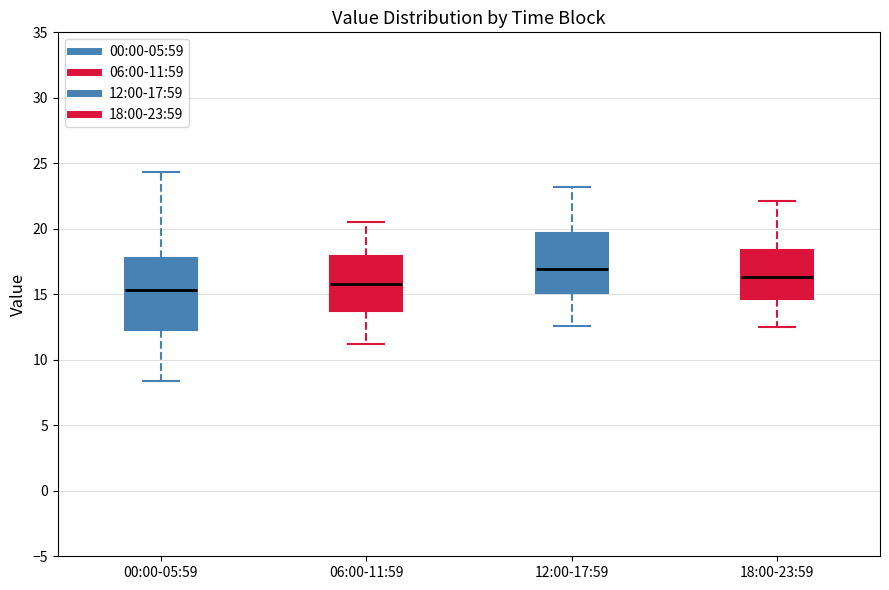

Where does the upper whisker of the box for 06:00-11:59 end on the y-axis? The values are not printed on the chart, so give them approximately, as read against the axis.

20.5